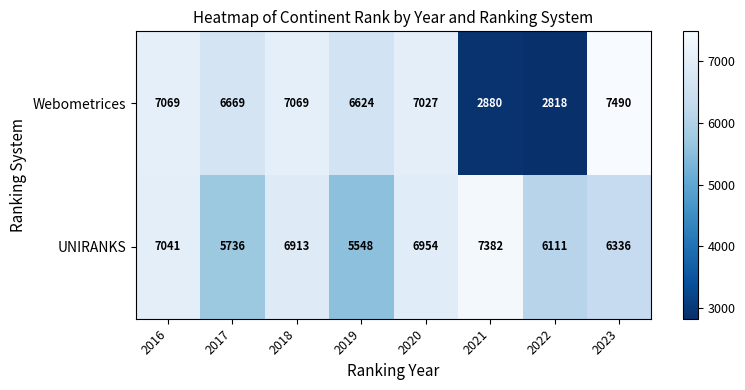

Which series has the largest range (max minus min)?

Webometrices